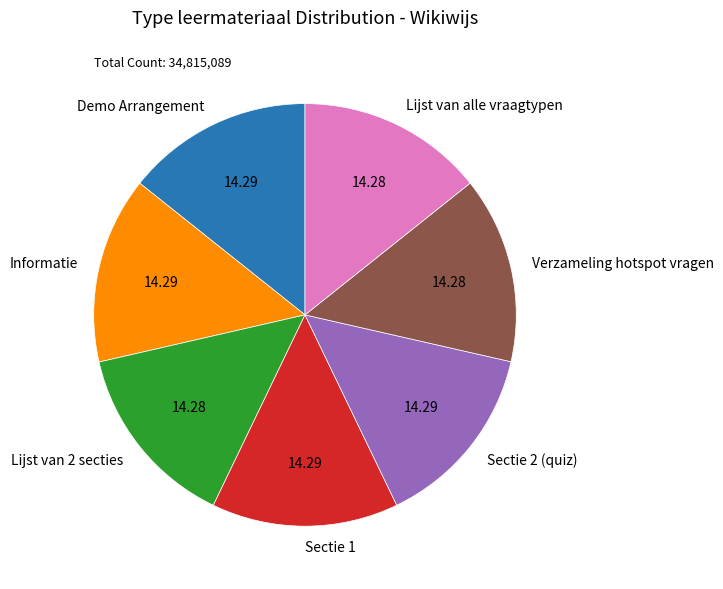

Does any single category account for the majority?

No